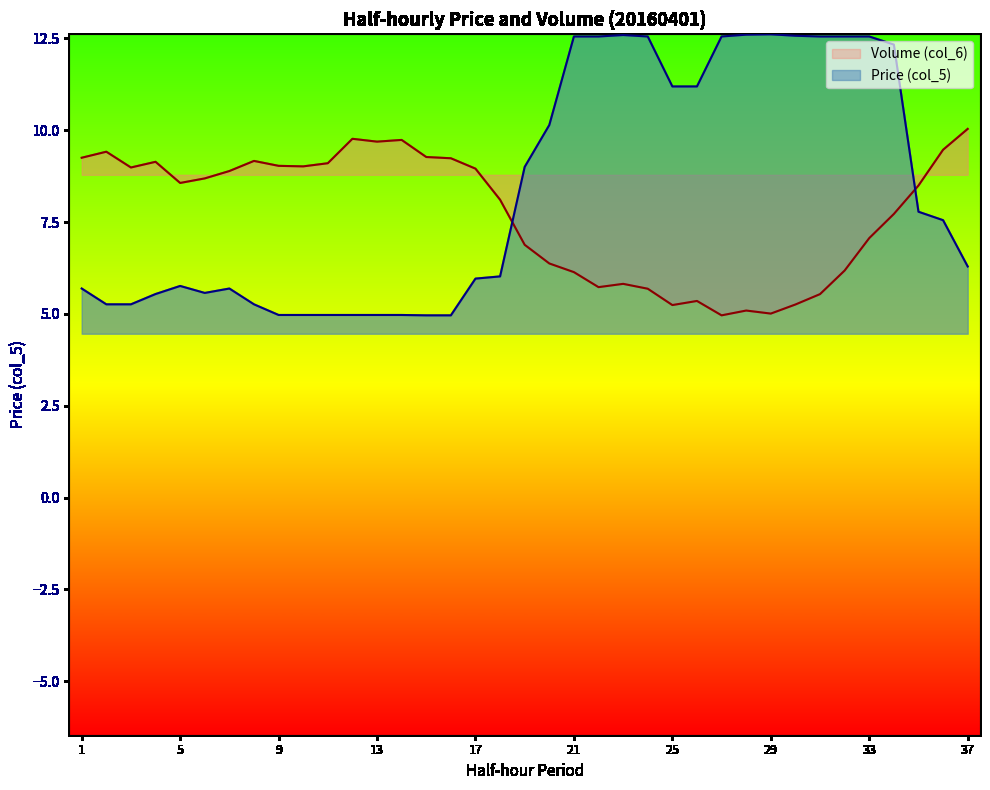

The Volume (col_6) series shows 13.7 at 9. True or false?

False